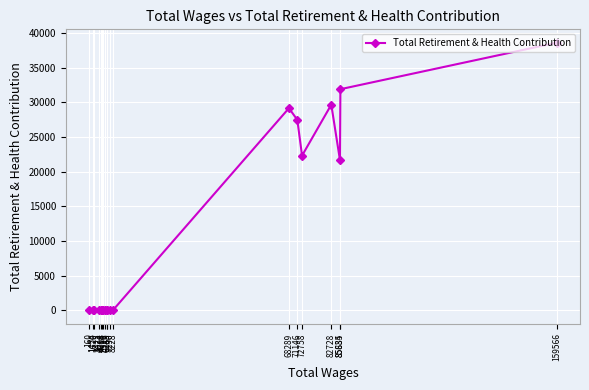

True or false: the data shows 0 at 1454.

True